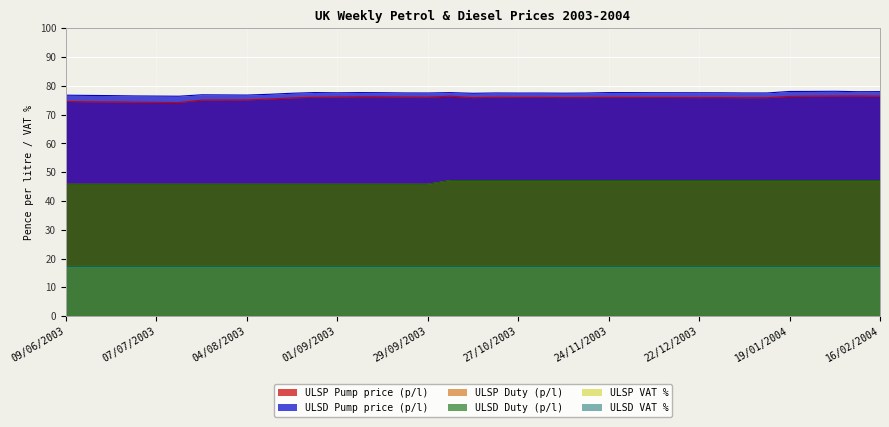

The ULSP Pump price (p/l) series shows 76.0 at 03/11/2003. True or false?

True